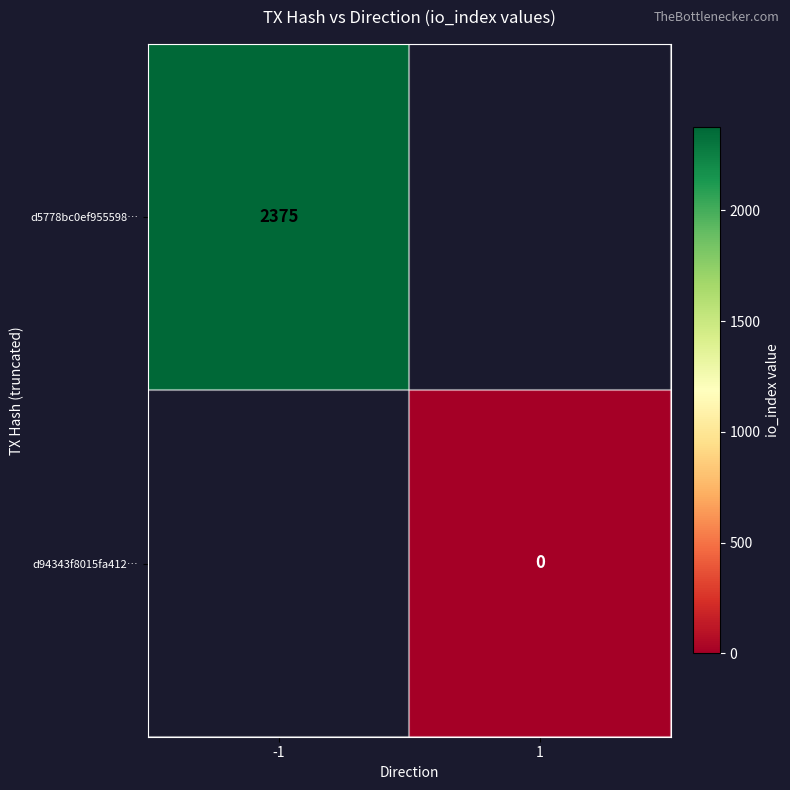

True or false: d5778bc0ef955598… has a value of 2375 at -1.

True